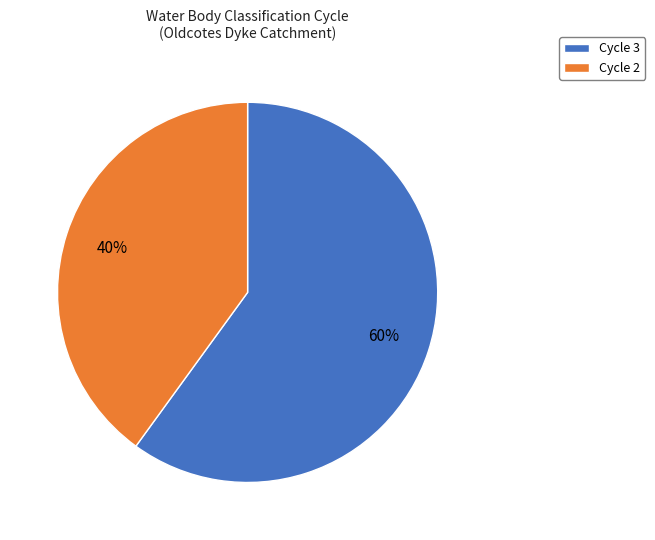

The Cycle 3 slice represents 60% of the pie. True or false?

True